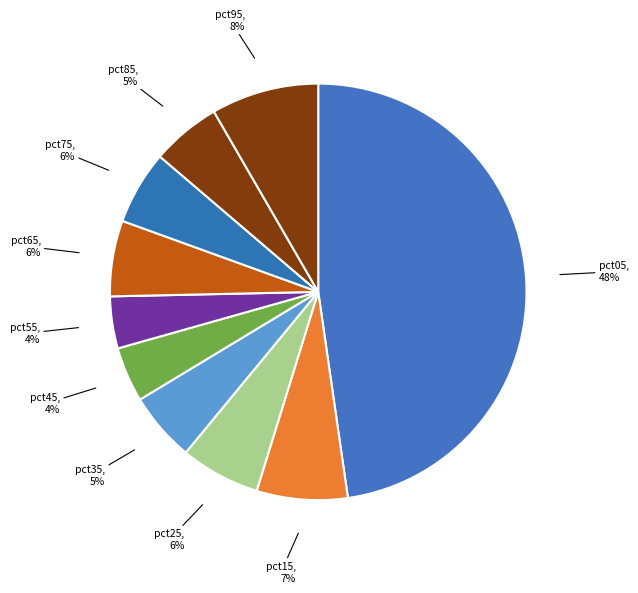

Rank the categories by value from highest to lowest.

pct05, pct95, pct15, pct25, pct65, pct75, pct85, pct35, pct45, pct55